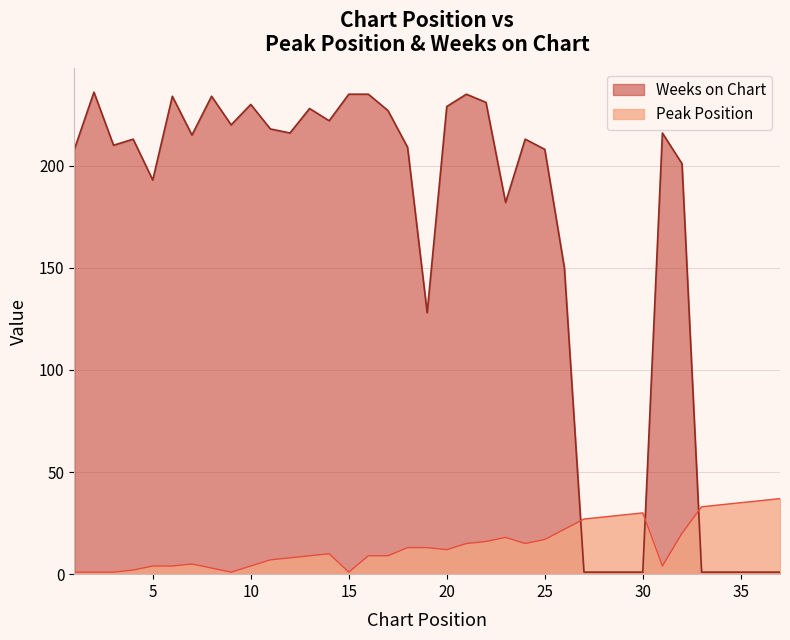

Between 9 and 11, which is larger?

11